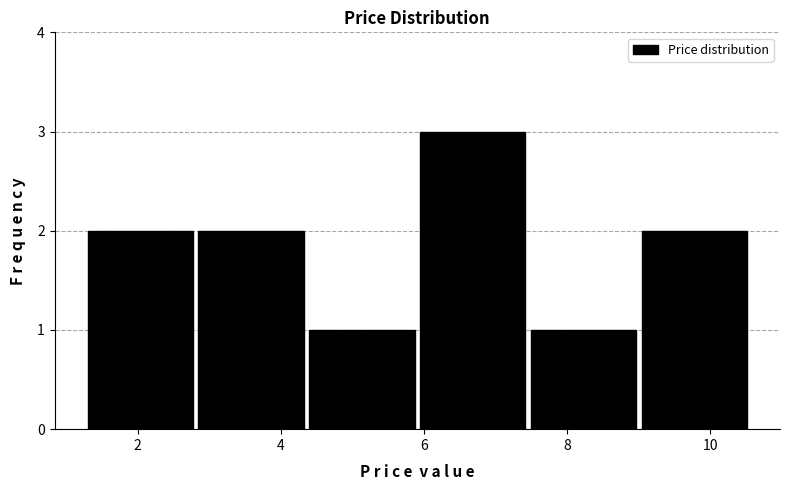

Reading left to right, list every bar in this chart as the range it spans on the x-axis followed by its height. Neither the bar edges nor the heights are printed on the chart, so give them approximately, as read against the axes.

1.4 to 2.8: 2
2.8 to 4.4: 2
4.4 to 6.0: 1
6.0 to 7.4: 3
7.4 to 9.0: 1
9.0 to 10.6: 2